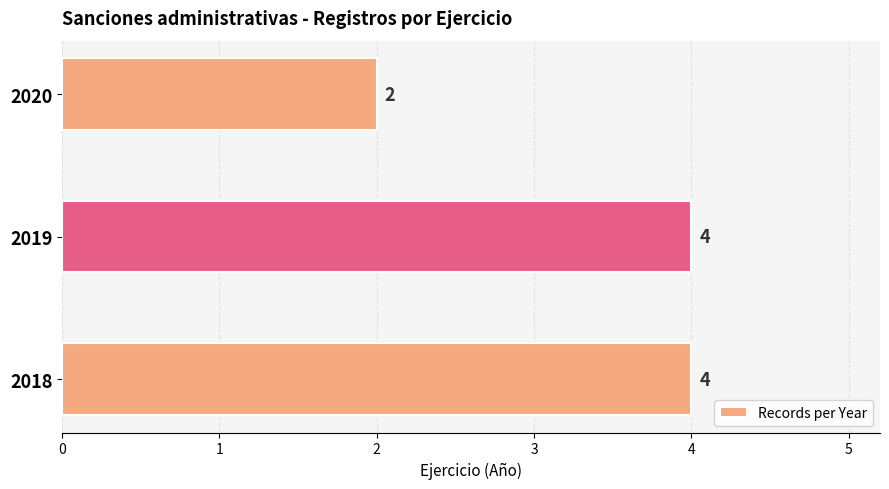

Count the values in the range 2 to 4.

3